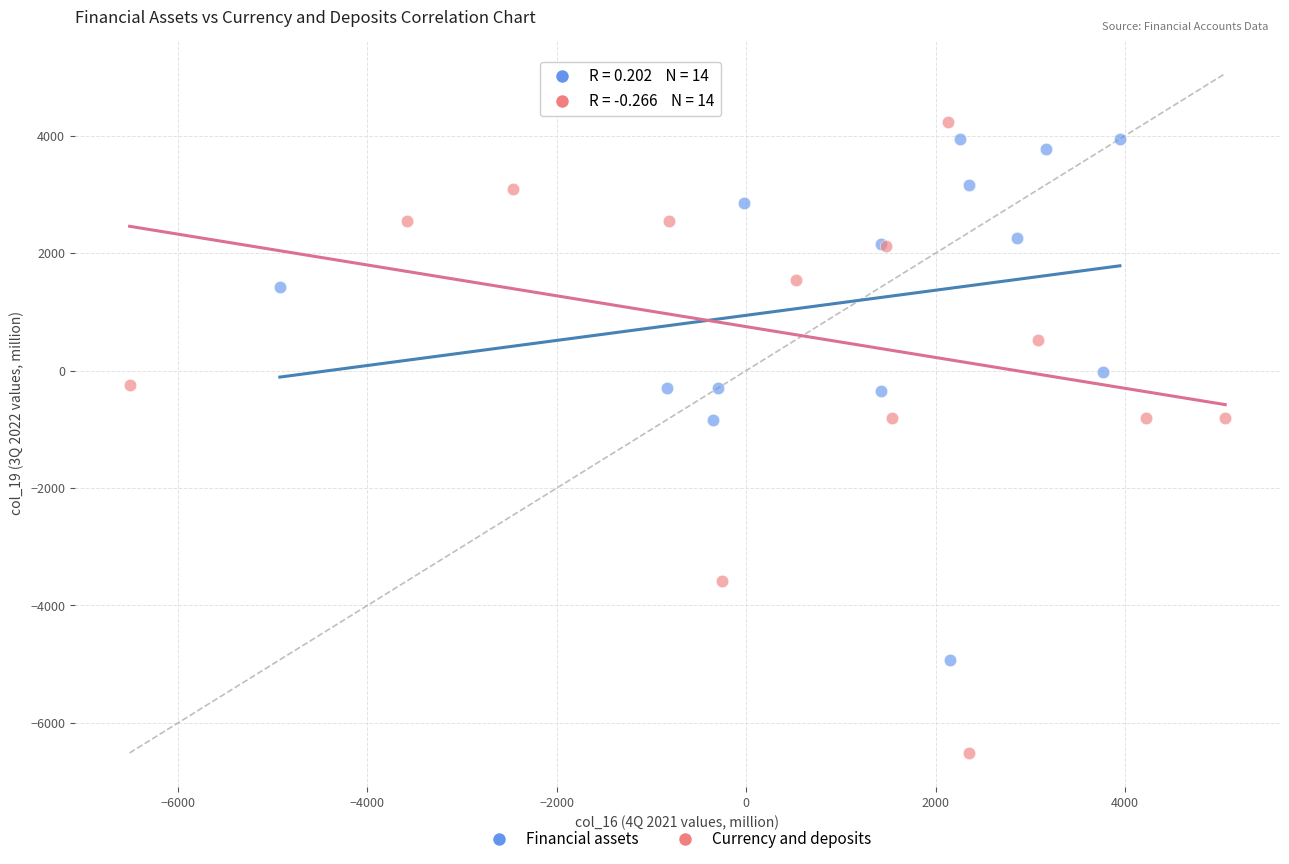

Which series contains the highest Y value?

Currency and deposits